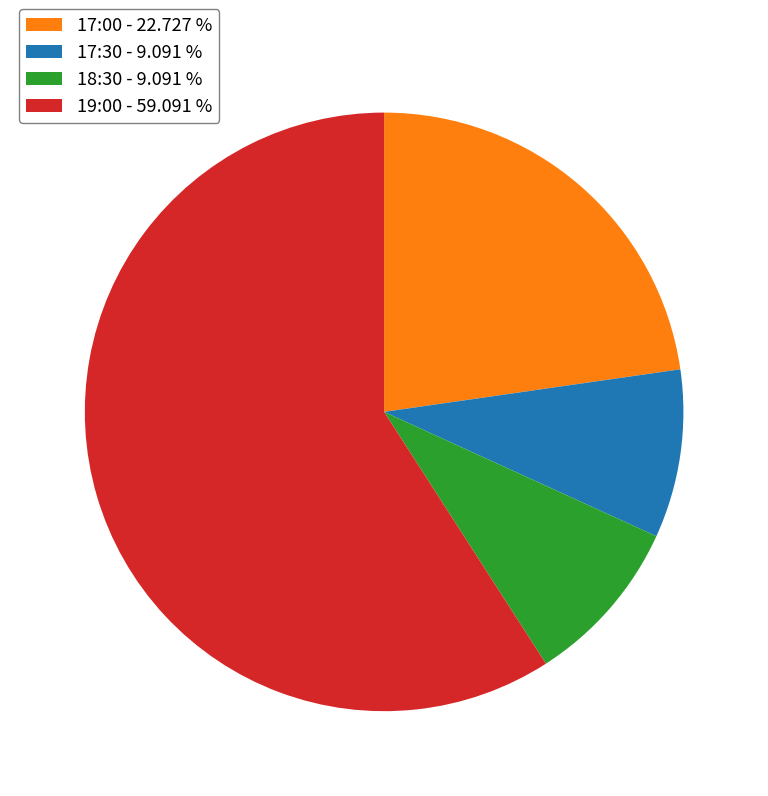

True or false: 17:30 accounts for 9% of the total.

True